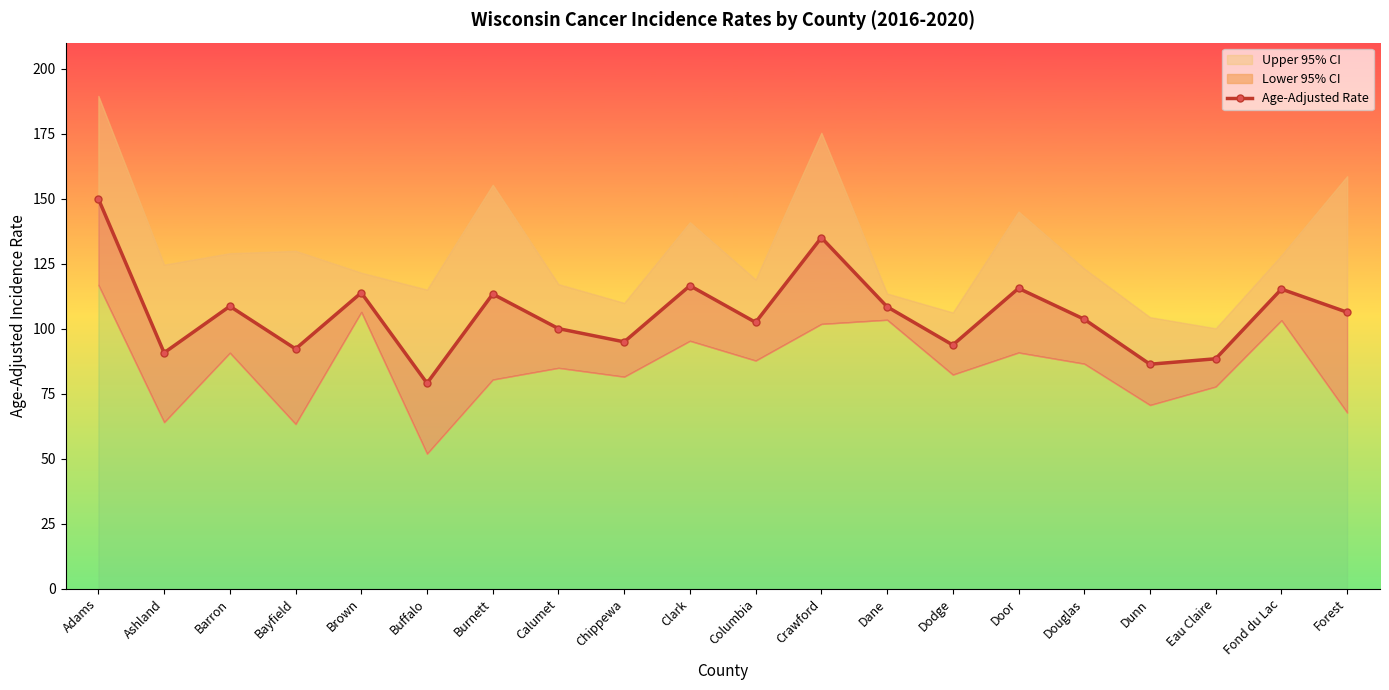

The chart shows a value of 186.3 at Forest. True or false?

False